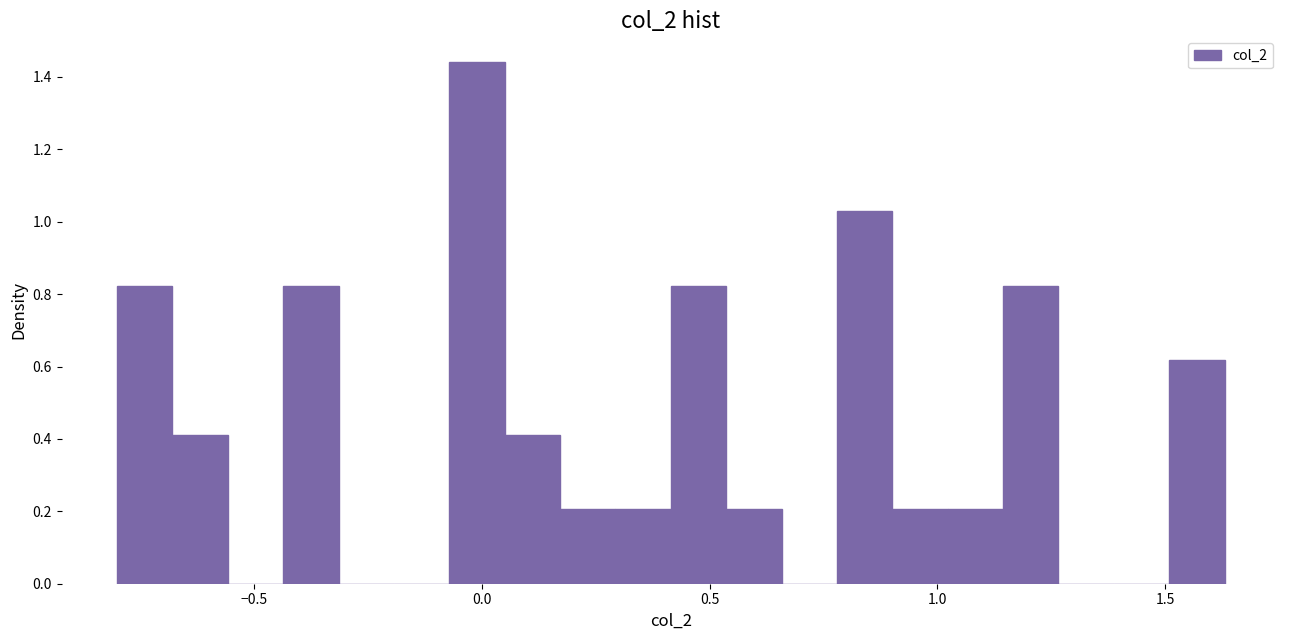

Read against the x-axis, roughly where is the centre of the tallest bar?

0.00